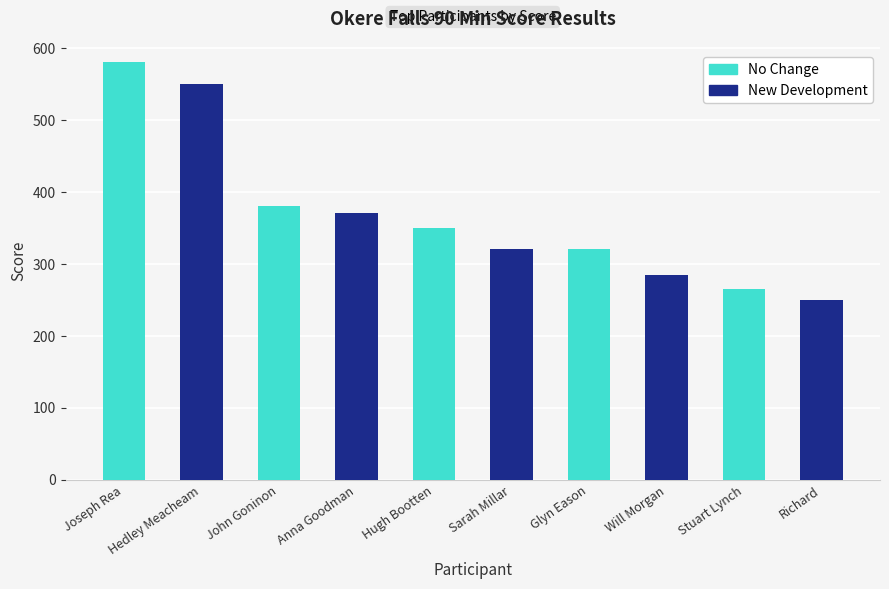

At which category does the chart reach its minimum across all series?

Stuart Lynch